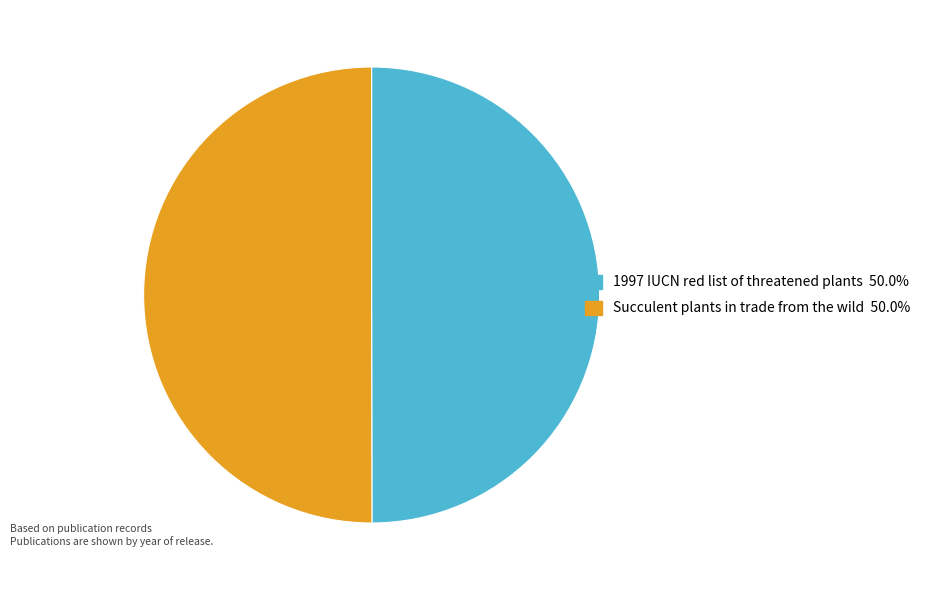

Approximately how many times larger is the value at 1997 IUCN red list of threatened plants compared to Succulent plants in trade from the wild?

1.0